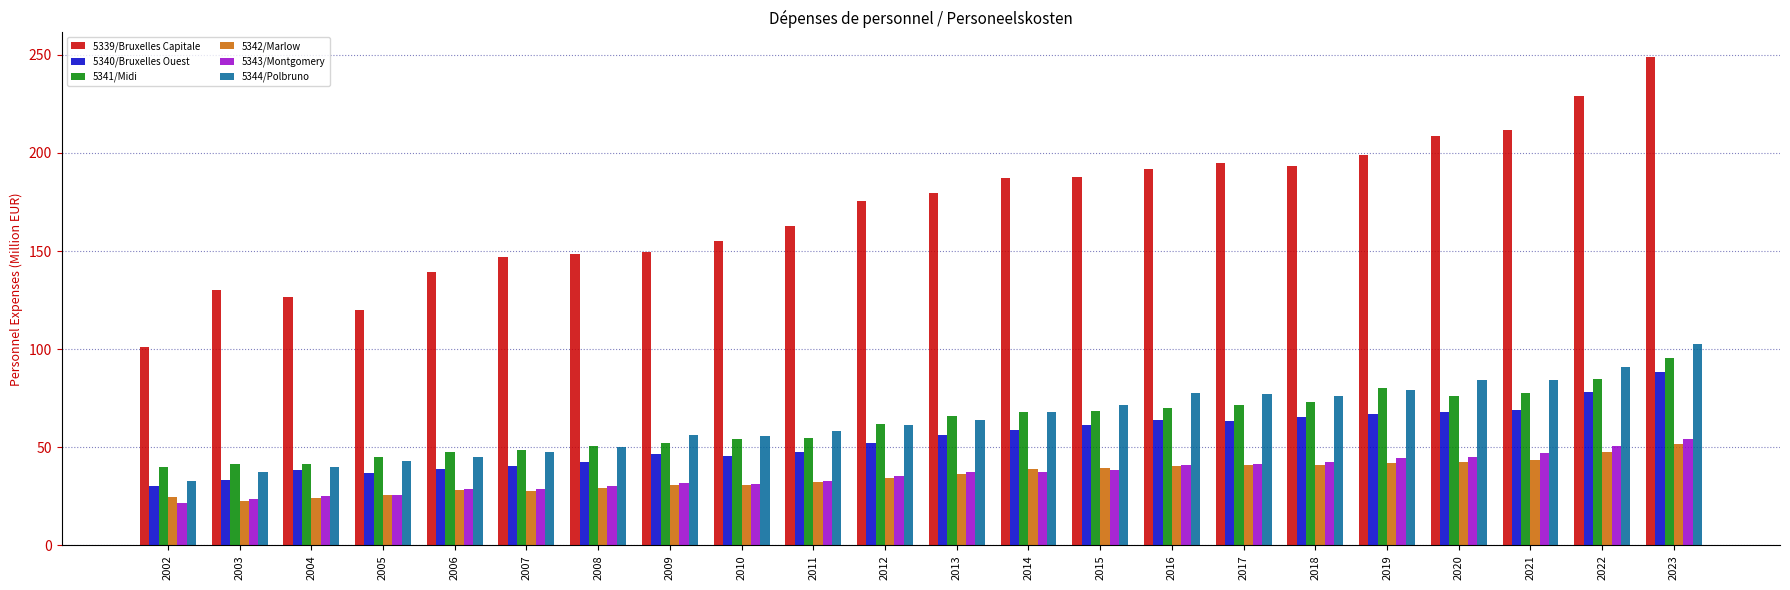

Read the 5344/Polbruno value at 2008.

50.3